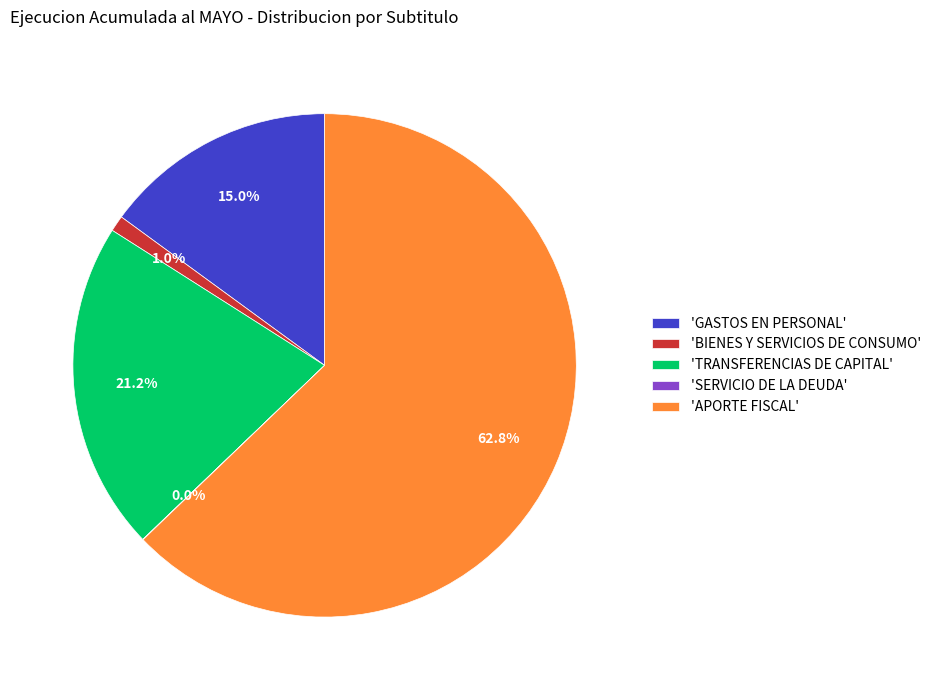

What percentage is NOT represented by 'GASTOS EN PERSONAL'?

85.0%